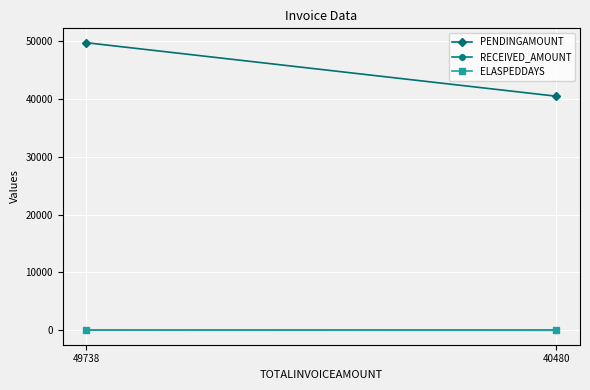

The value of ELASPEDDAYS at 49738 is 19. True or false?

True